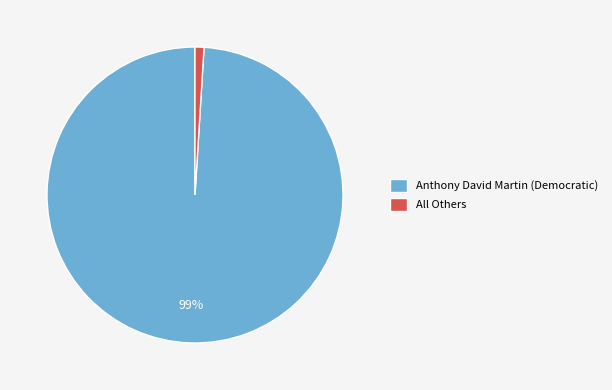

Is it true that Anthony David Martin (Democratic) is 89% of the pie?

False